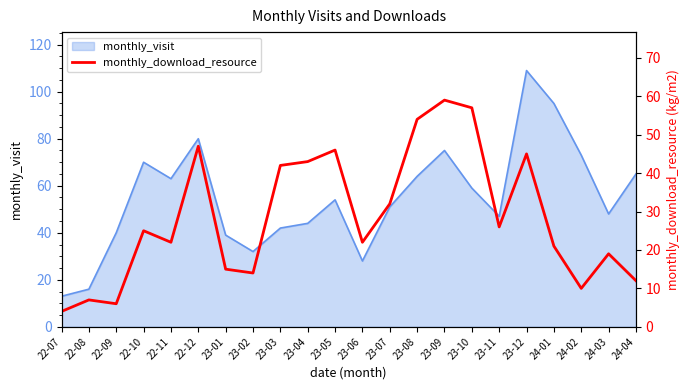

What is the label of the 19th point from the right?

22-10